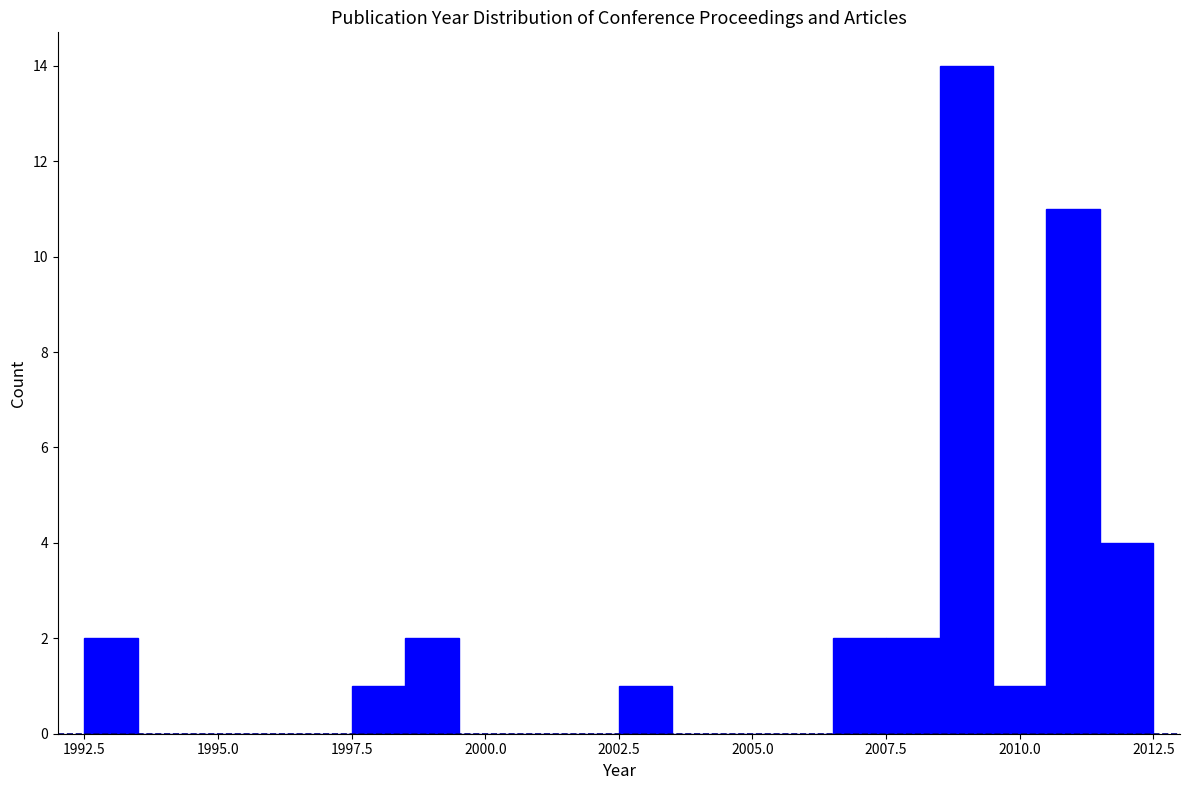

Read against the x-axis, roughly where is the centre of the tallest bar?

2009.0